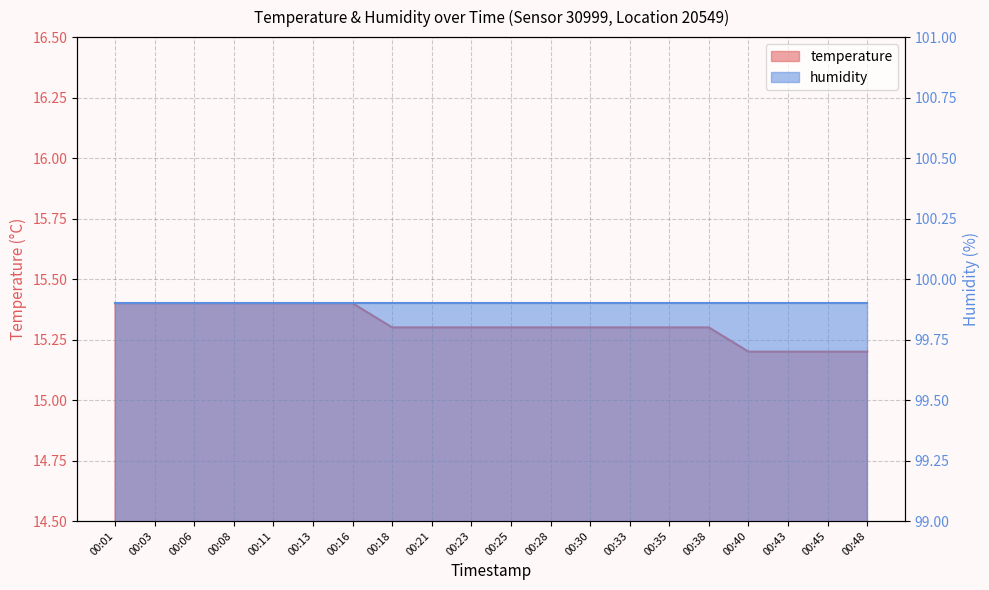

Reading right to left, list all the values displayed in this chart.

15.2	15.2	15.2	15.2	15.3	15.3	15.3	15.3	15.3	15.3	15.3	15.3	15.3	15.4	15.4	15.4	15.4	15.4	15.4	15.4